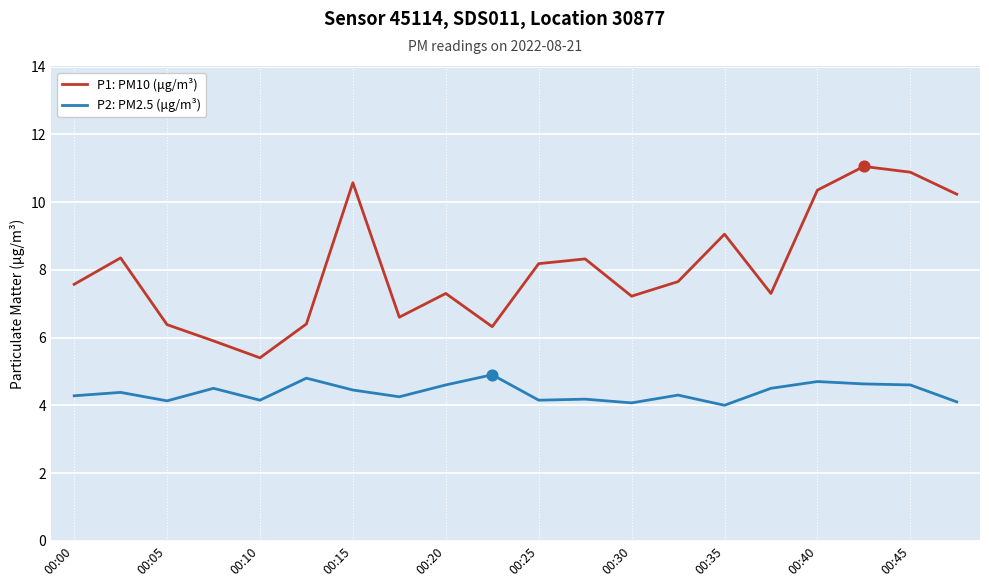

Which series has the widest spread of values?

P1: PM10 (μg/m³)